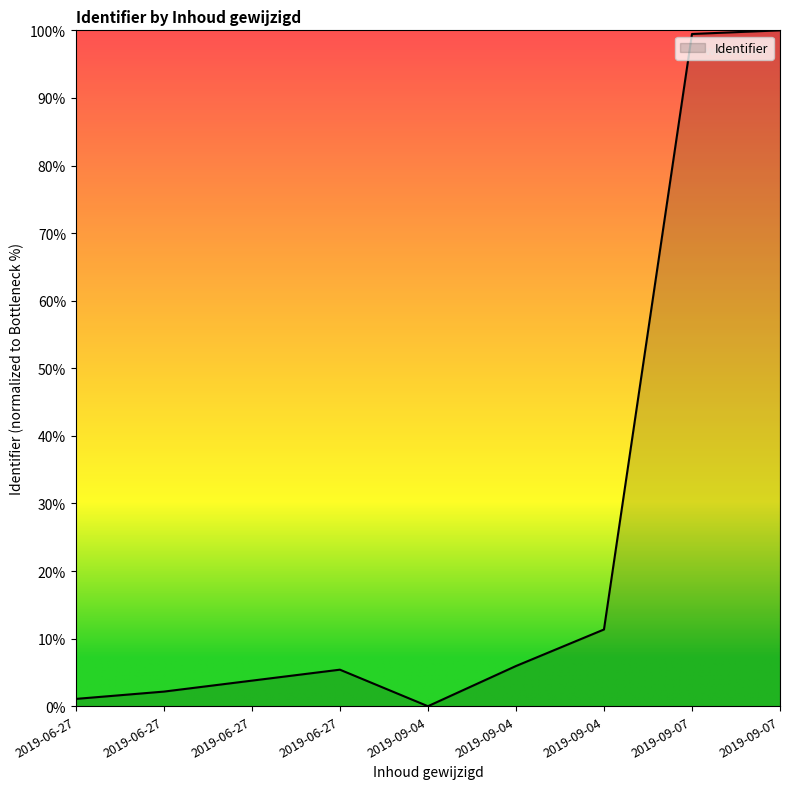

Approximately how many times larger is the value at 2019-06-27 compared to 2019-09-04?

0.2